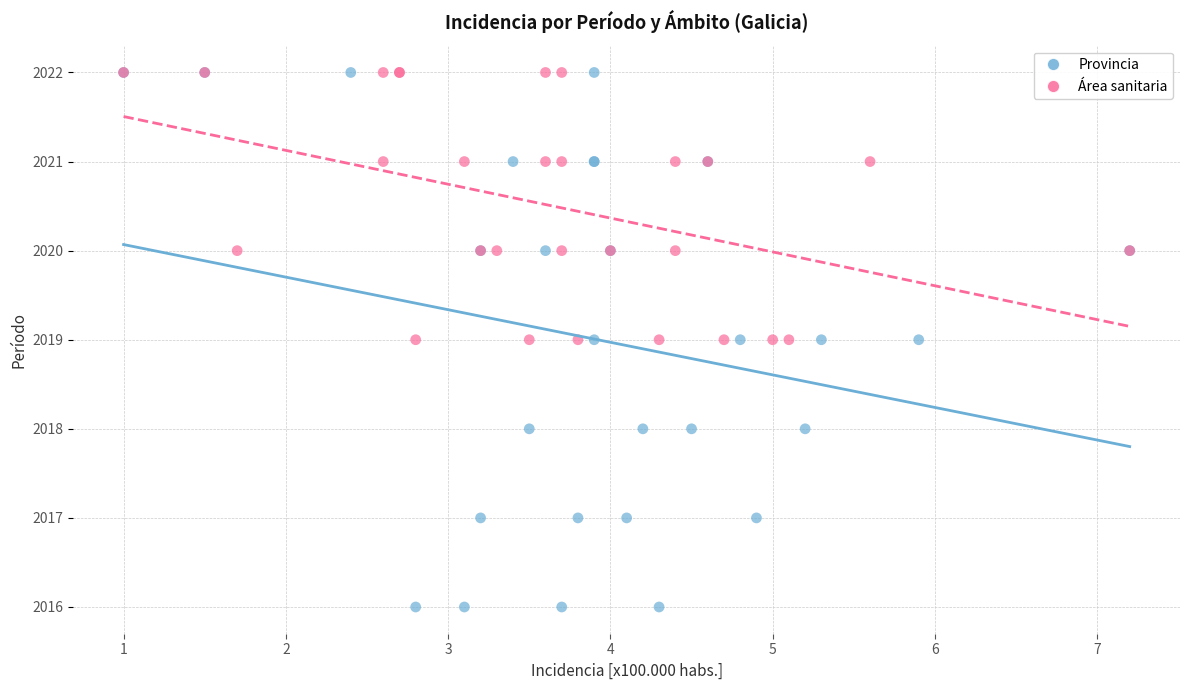

Which series has the widest spread of Y values?

Provincia